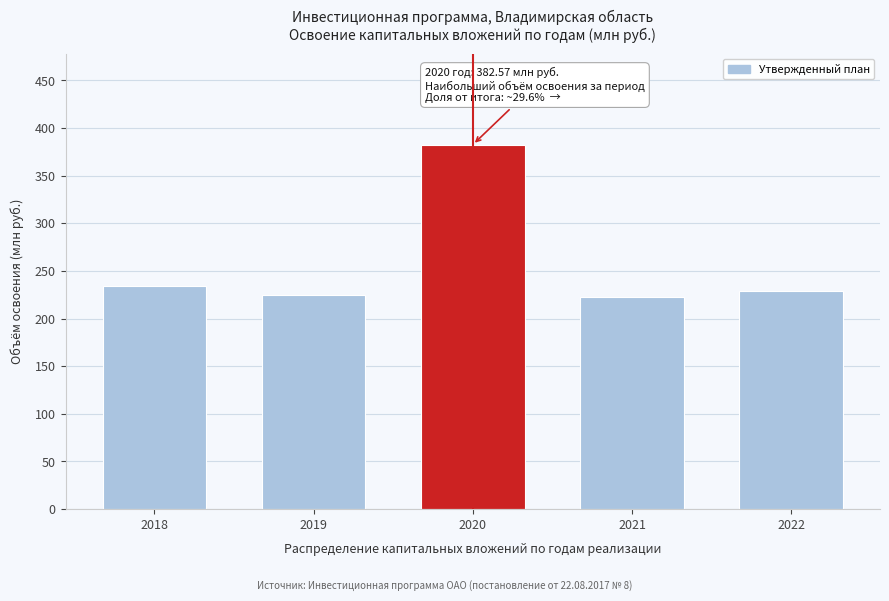

What is the difference between the maximum and minimum values?

159.5